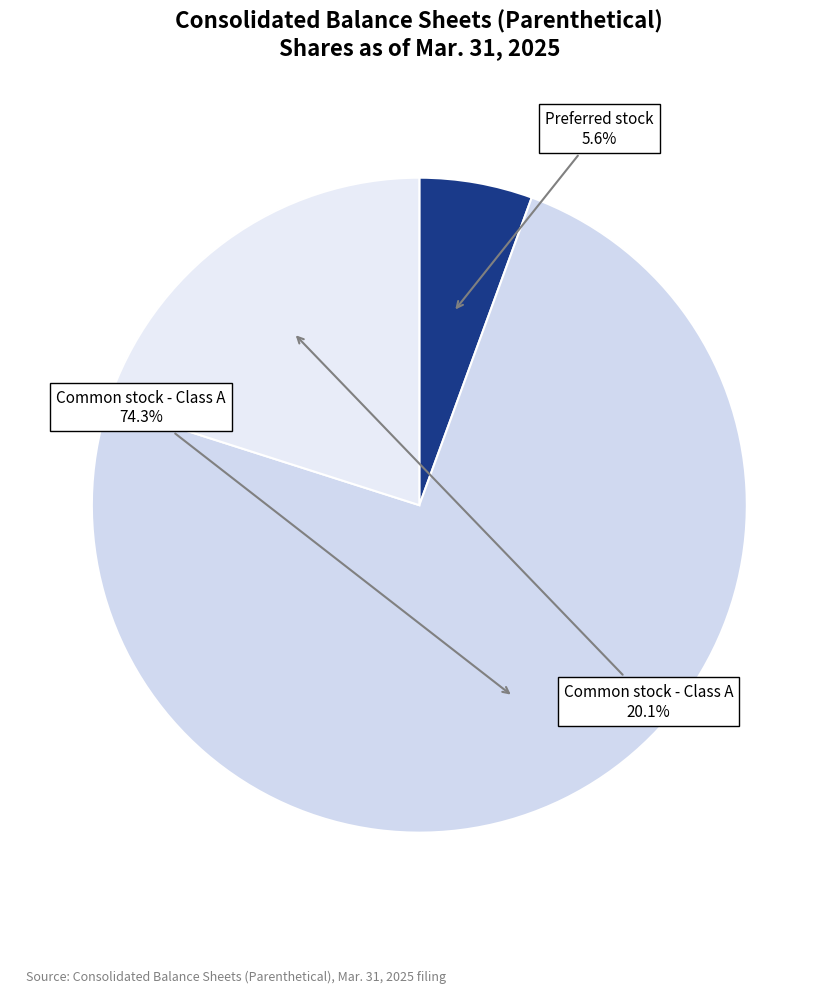

How many segments does this pie chart have?

3